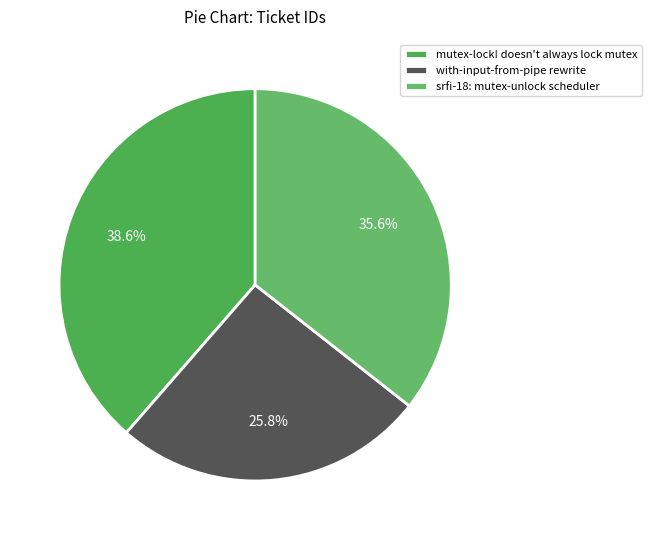

What percentage is the mutex-lock! doesn't always lock mutex slice, to the nearest percent?

39%